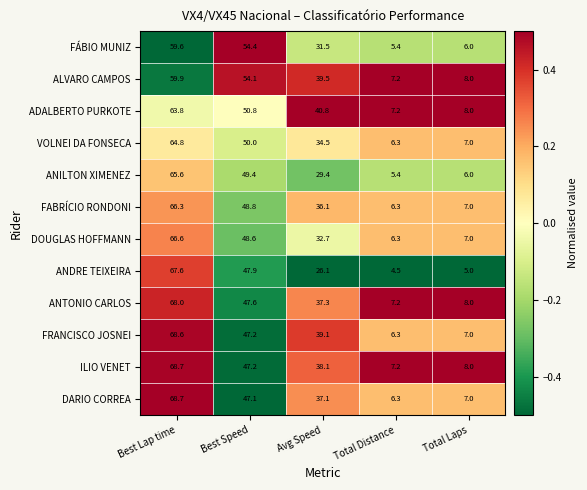

The value of ANTONIO CARLOS at Total Laps is 8.0. True or false?

True